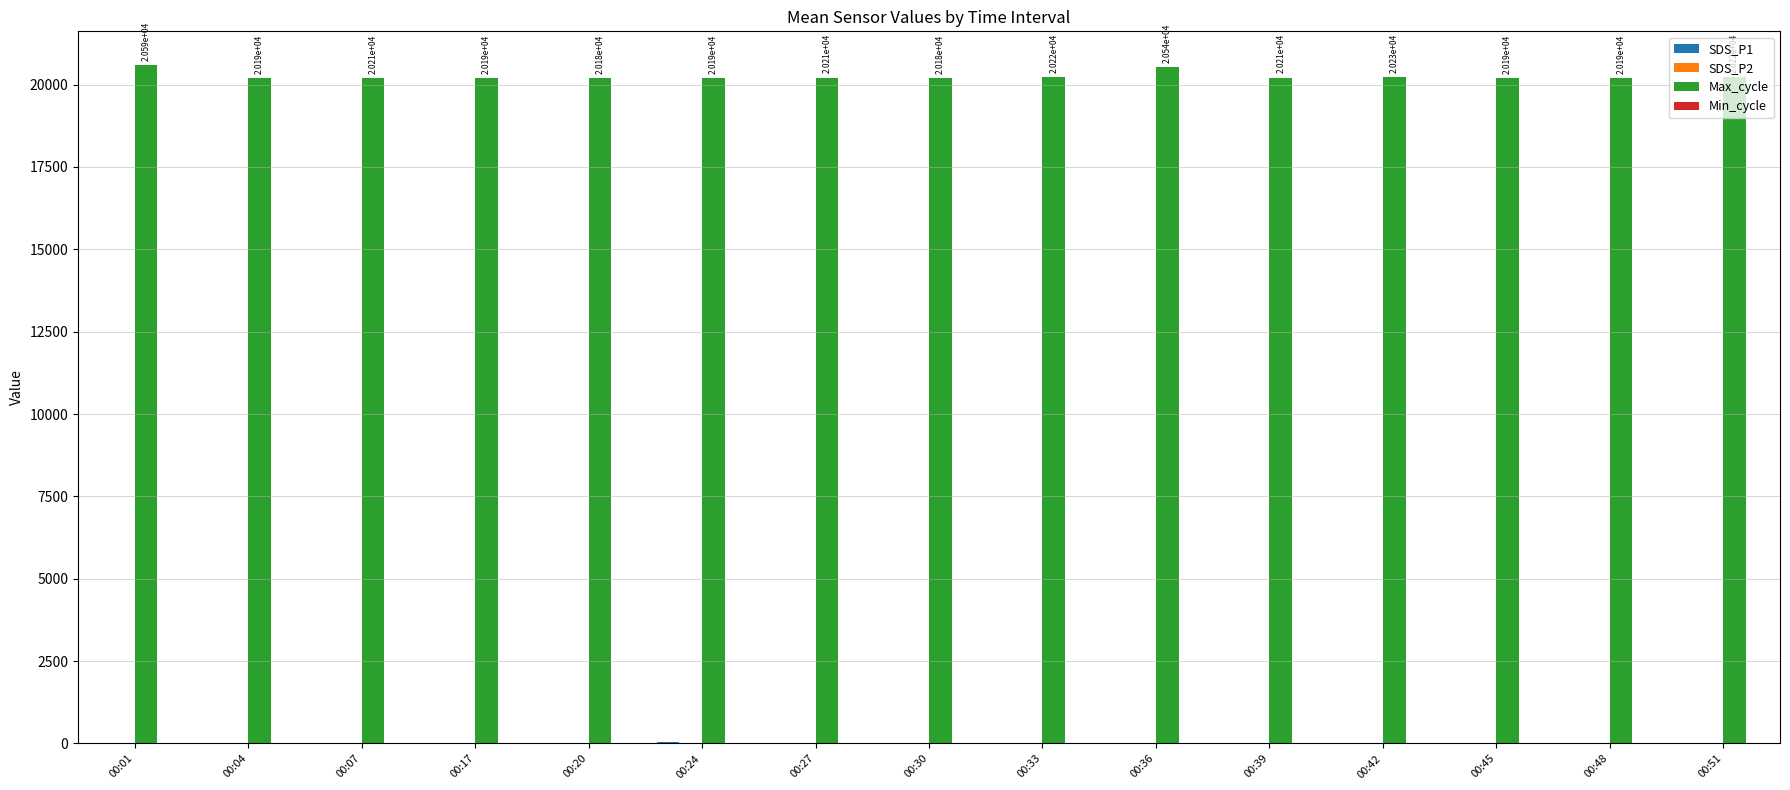

Are the bars horizontal?

No